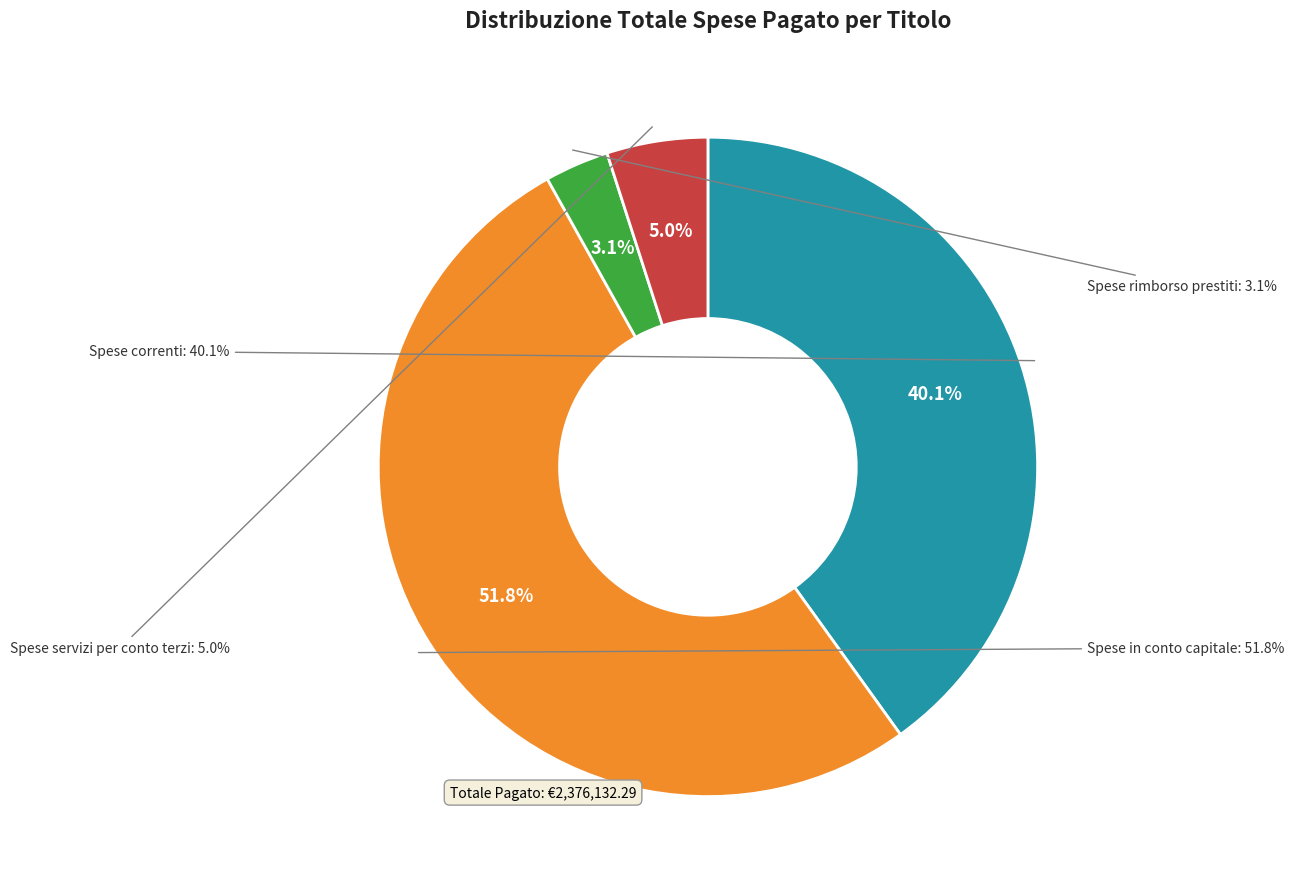

To the nearest percent, what is the difference between the largest and smallest slice percentages?

49%